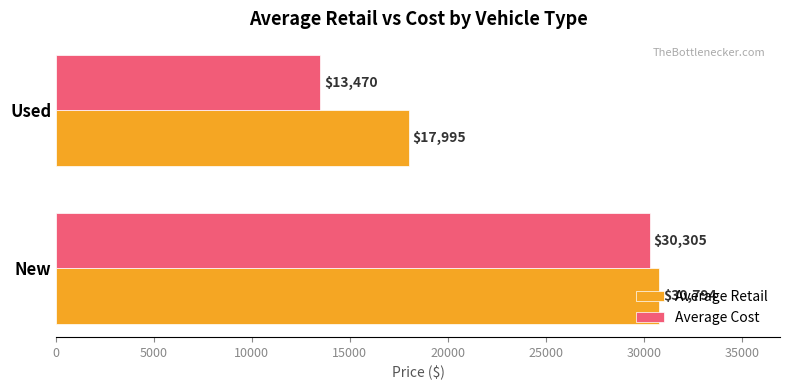

Which series has the largest total across all categories?

Average Retail